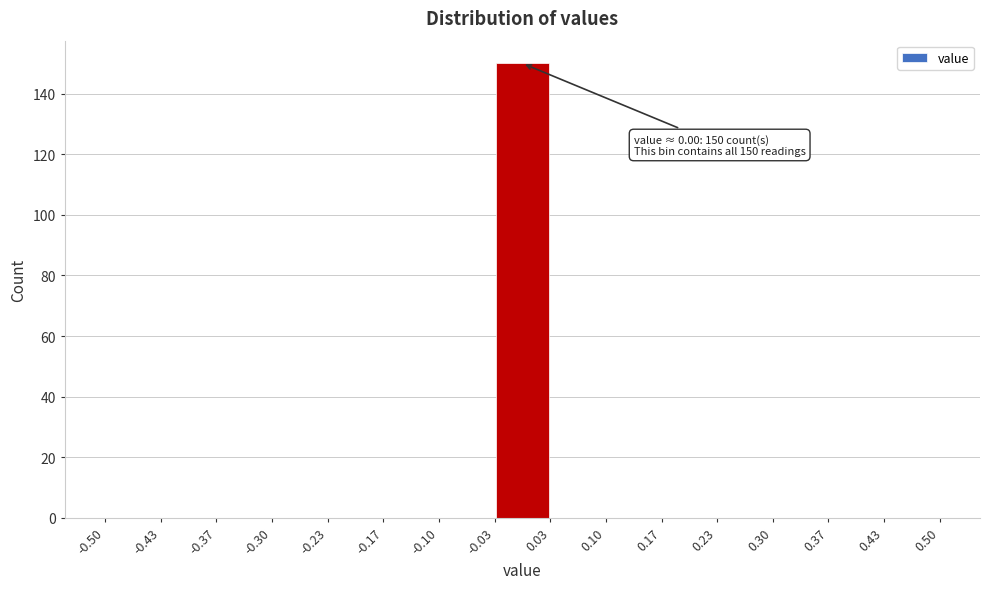

Over which range of the x-axis is the bar tallest?

-0.03 to 0.03